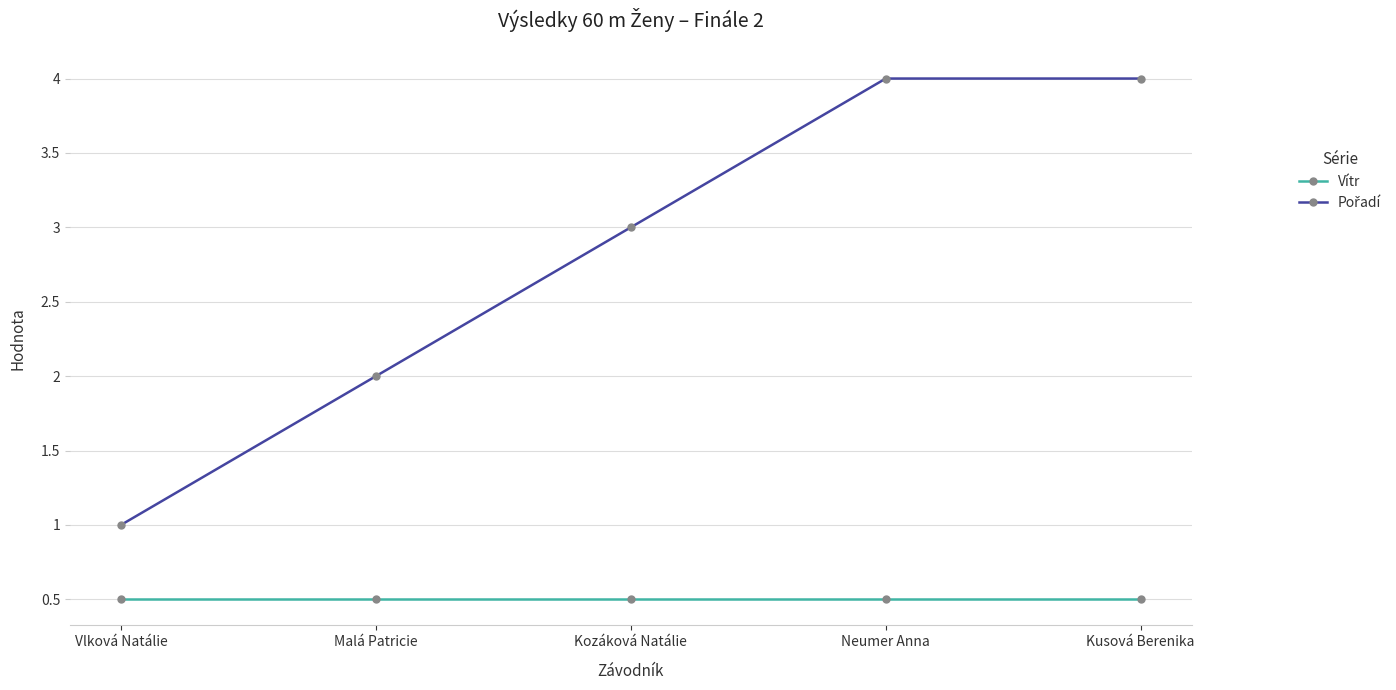

What is the approximate value of Vítr at Neumer Anna?

0.5